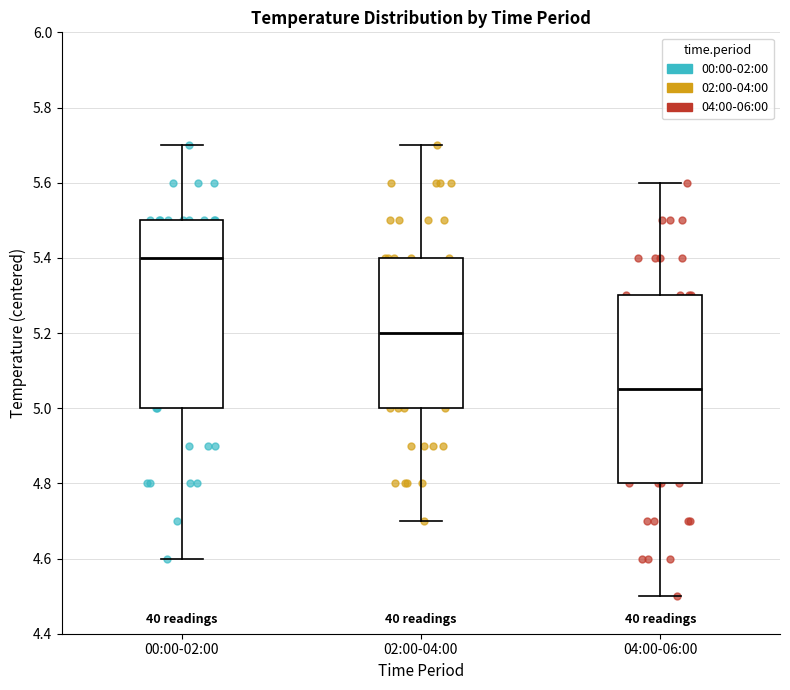

Reading left to right, transcribe this box plot: for each box, give where its median line is, the range the box spans, and where its two whiskers end, as read against the y-axis. The values are not printed on the chart, so give them approximately, as read against the axis.

00:00-02:00: median 5.40, box 5.00 to 5.50, whiskers 4.60 to 5.70
02:00-04:00: median 5.20, box 5.00 to 5.40, whiskers 4.70 to 5.70
04:00-06:00: median 5.06, box 4.80 to 5.30, whiskers 4.50 to 5.60